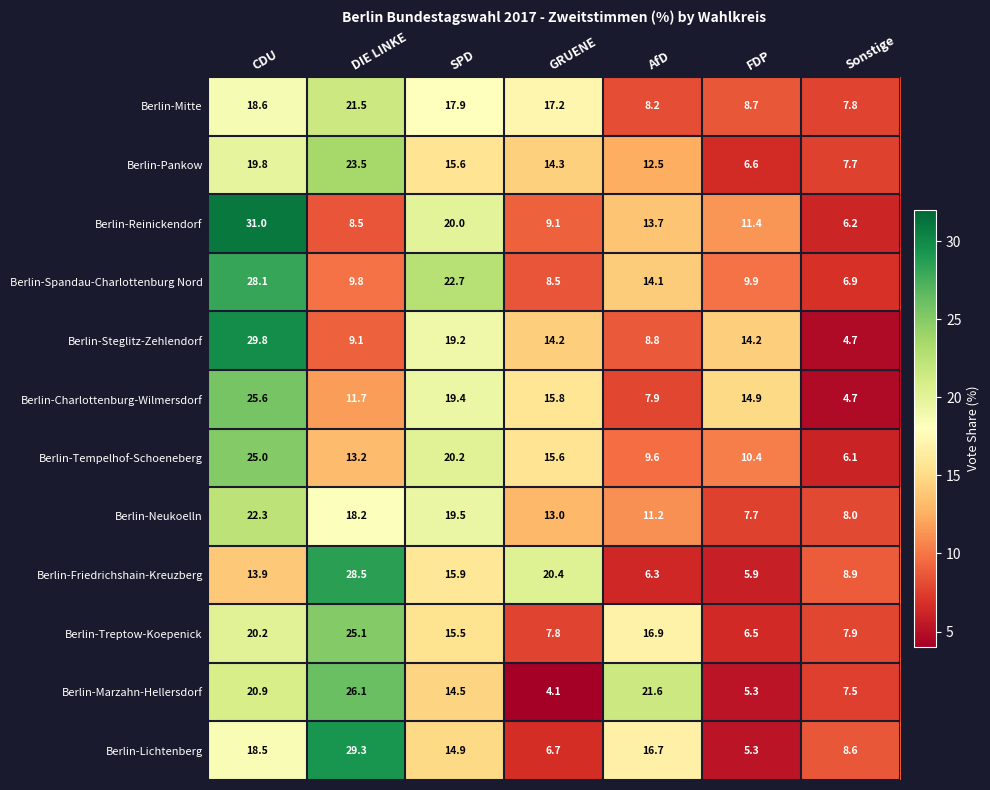

At how many categories does at least one series exceed 14?

6